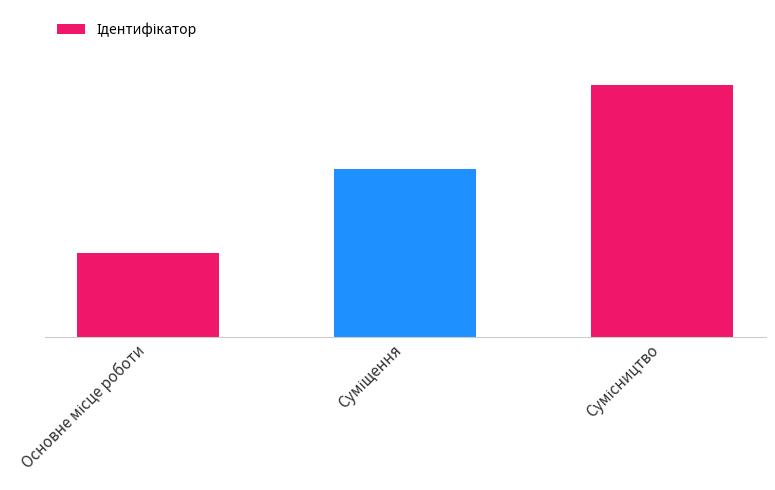

The chart shows a value of 3 at Сумісництво. True or false?

True